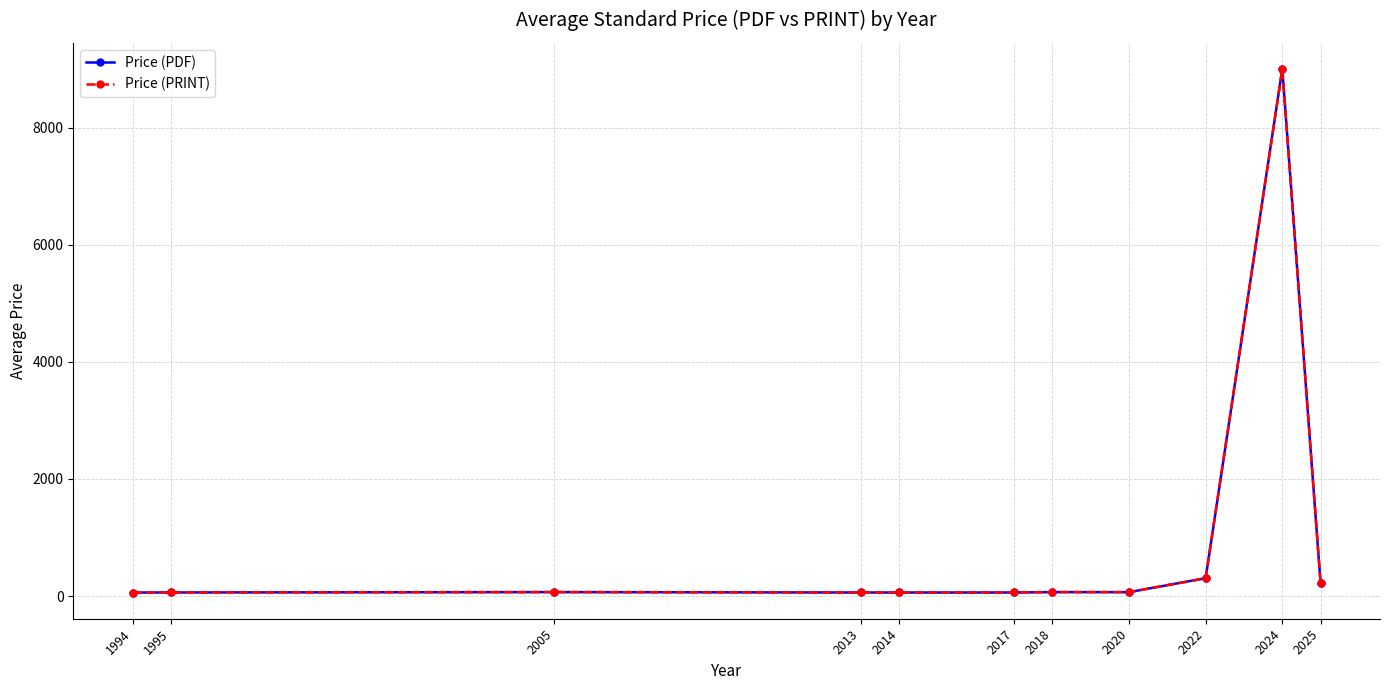

Does the chart display data point markers on the line(s)?

Yes